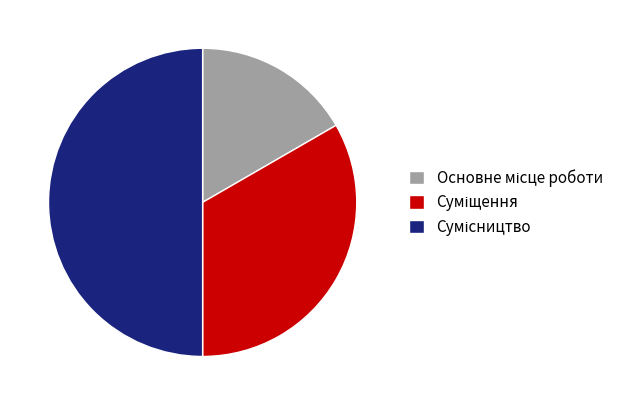

To the nearest percent, what is the difference between the Сумісництво and Суміщення slice percentages?

17%